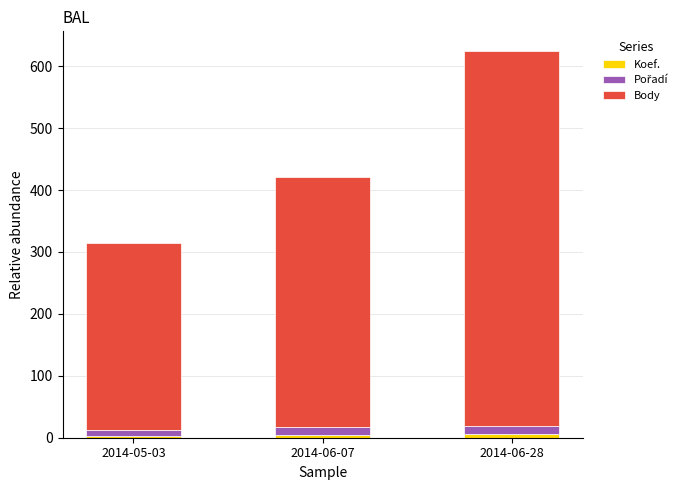

At which category is the sum across all series the highest?

2014-06-28